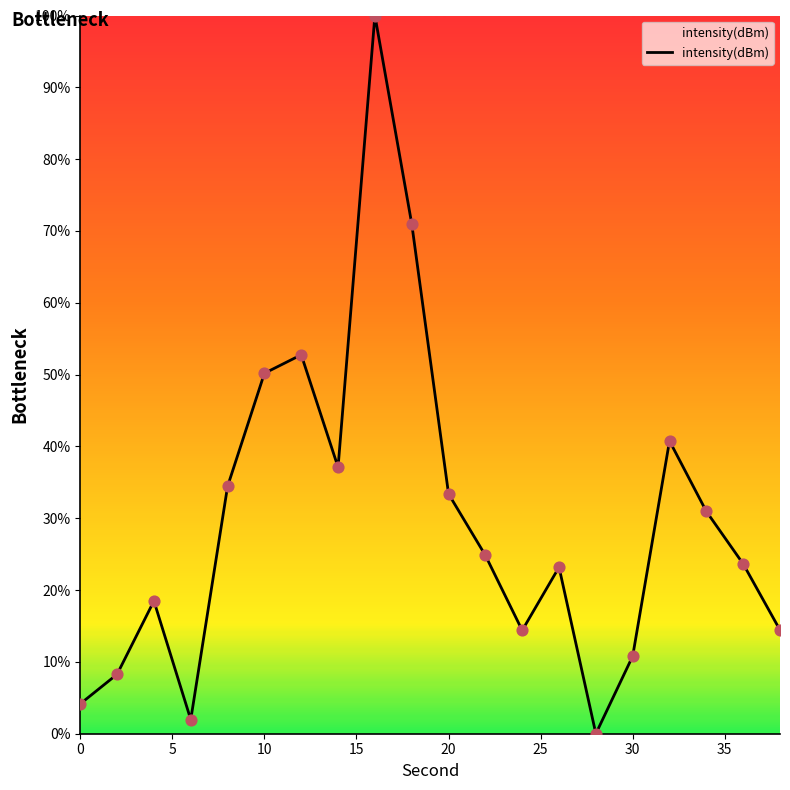

What is the greatest value displayed?

100.0